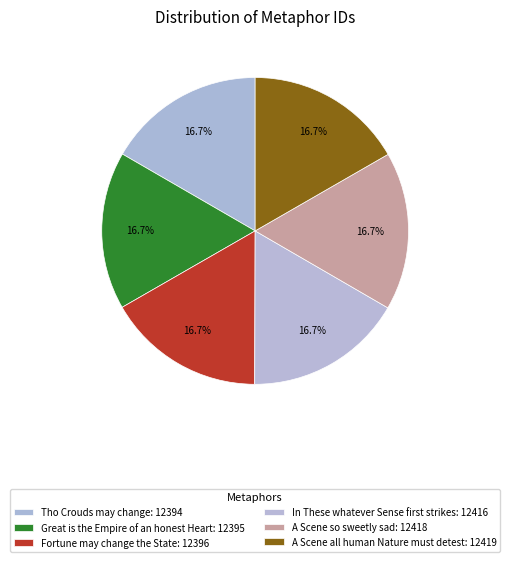

To the nearest percent, what is the average slice percentage?

17%